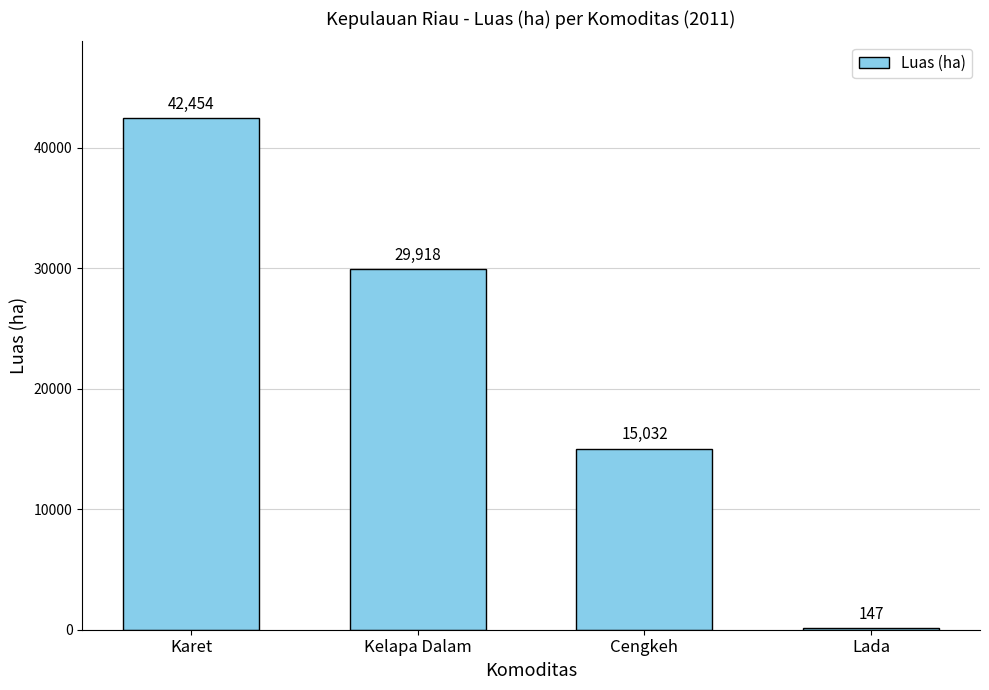

Approximately how many times larger is the value at Karet compared to Cengkeh?

2.8